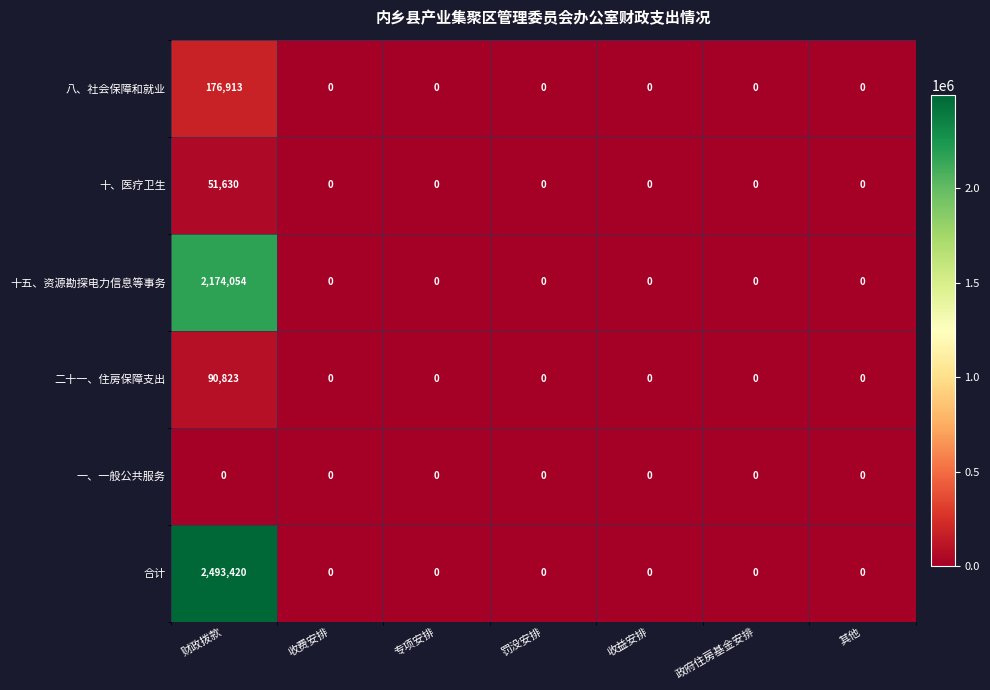

What is the sum of all 十五、资源勘探电力信息等事务 values?

2174054